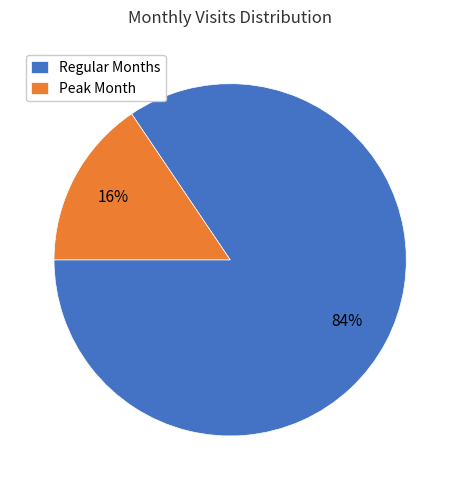

Which slice is the largest?

Regular Months